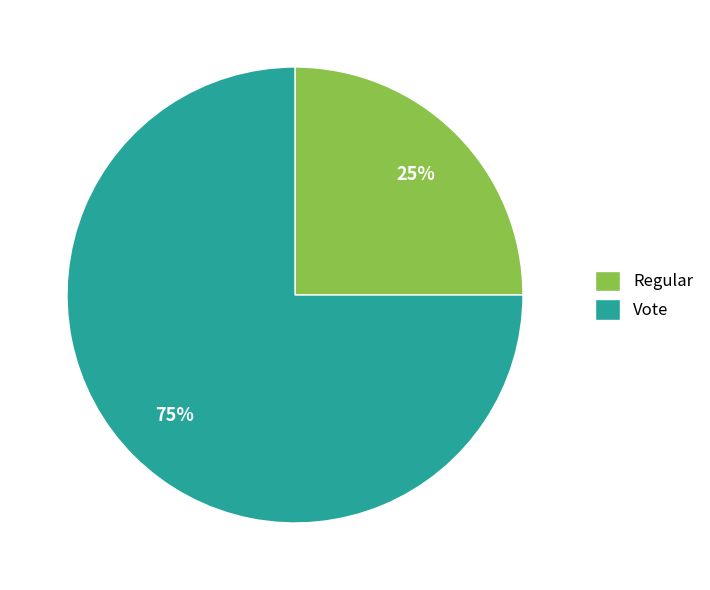

Does Vote represent more than half of the total?

Yes